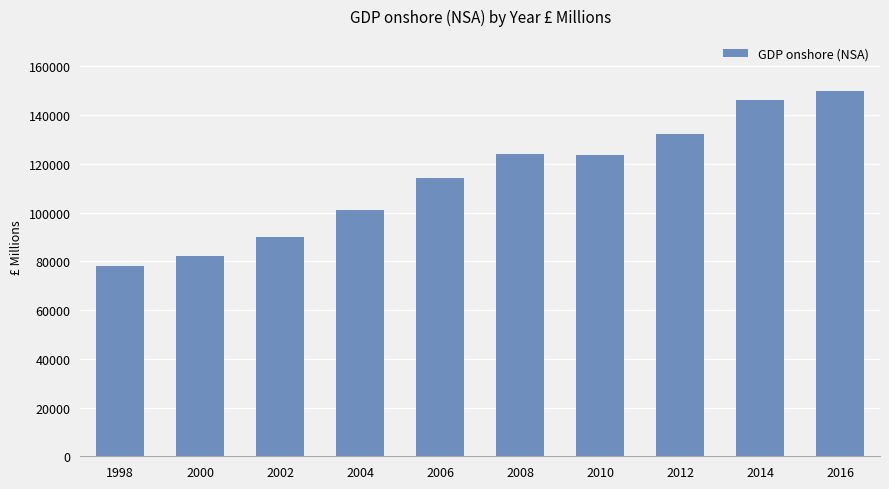

What is the difference between the maximum and minimum values?

71966